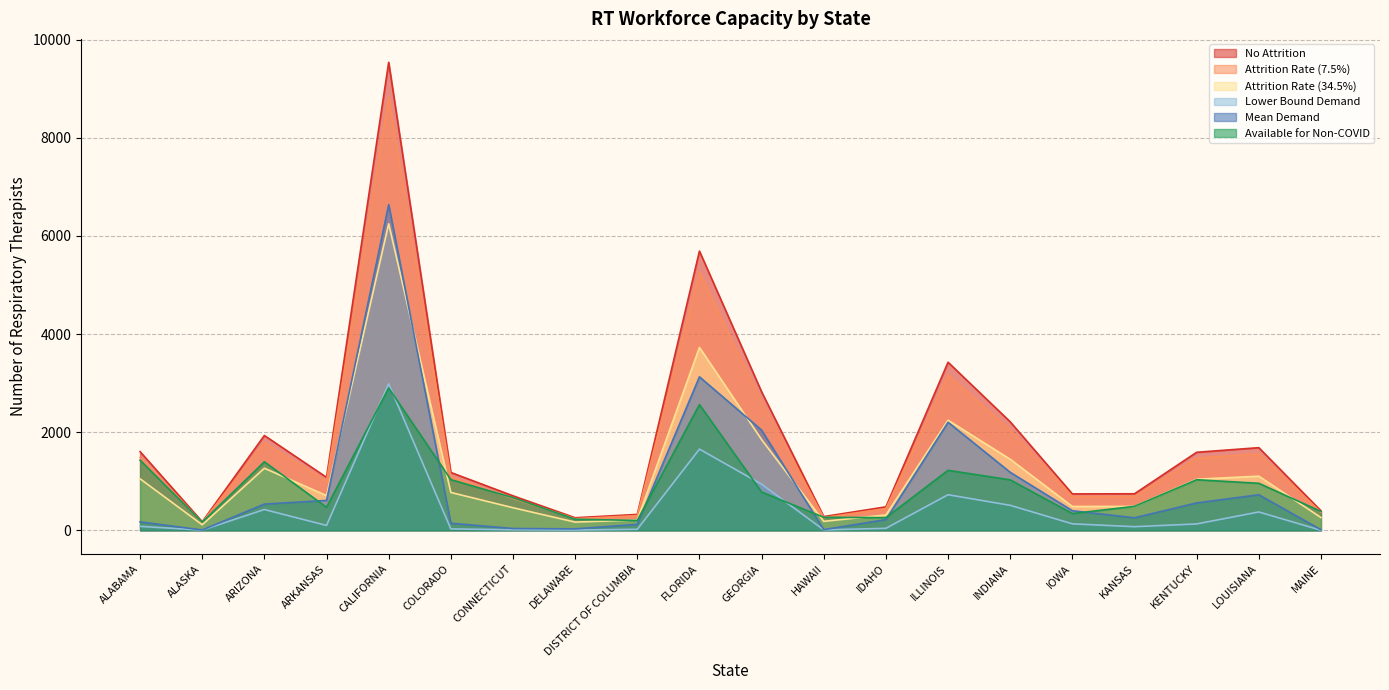

Which series has the largest total across all categories?

No Attrition